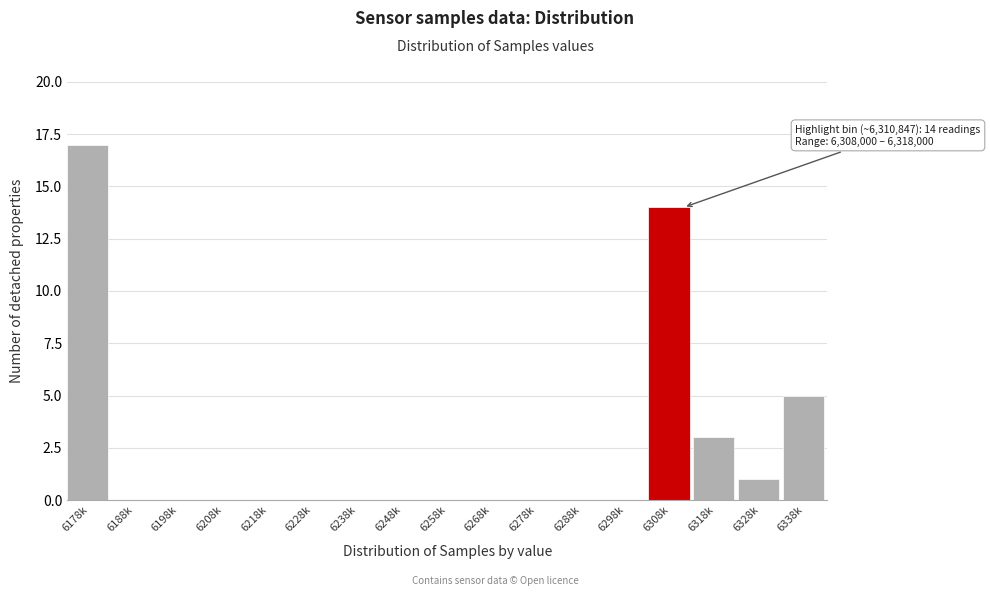

Reading left to right, extract all data points from this chart.

6178k=17	6188k=0	6198k=0	6208k=0	6218k=0	6228k=0	6238k=0	6248k=0	6258k=0	6268k=0	6278k=0	6288k=0	6298k=0	6308k=14	6318k=3	6328k=1	6338k=5